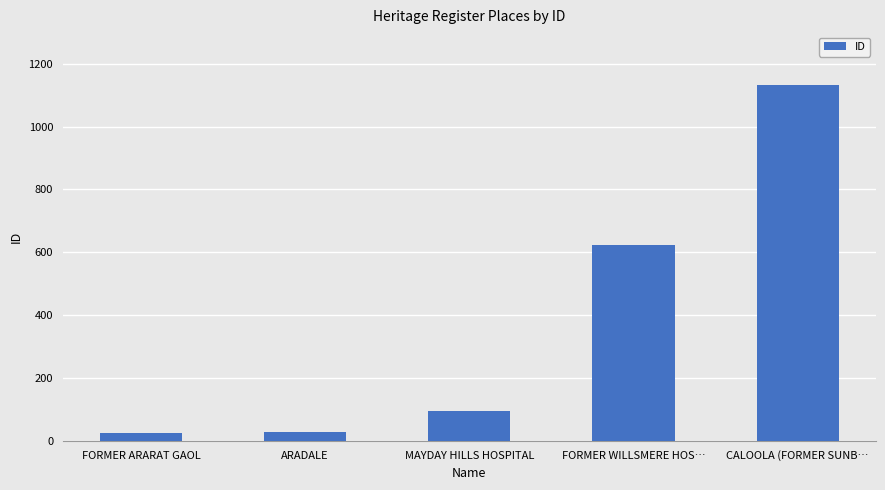

Between MAYDAY HILLS HOSPITAL and CALOOLA (FORMER SUNB…, which is larger?

CALOOLA (FORMER SUNB…